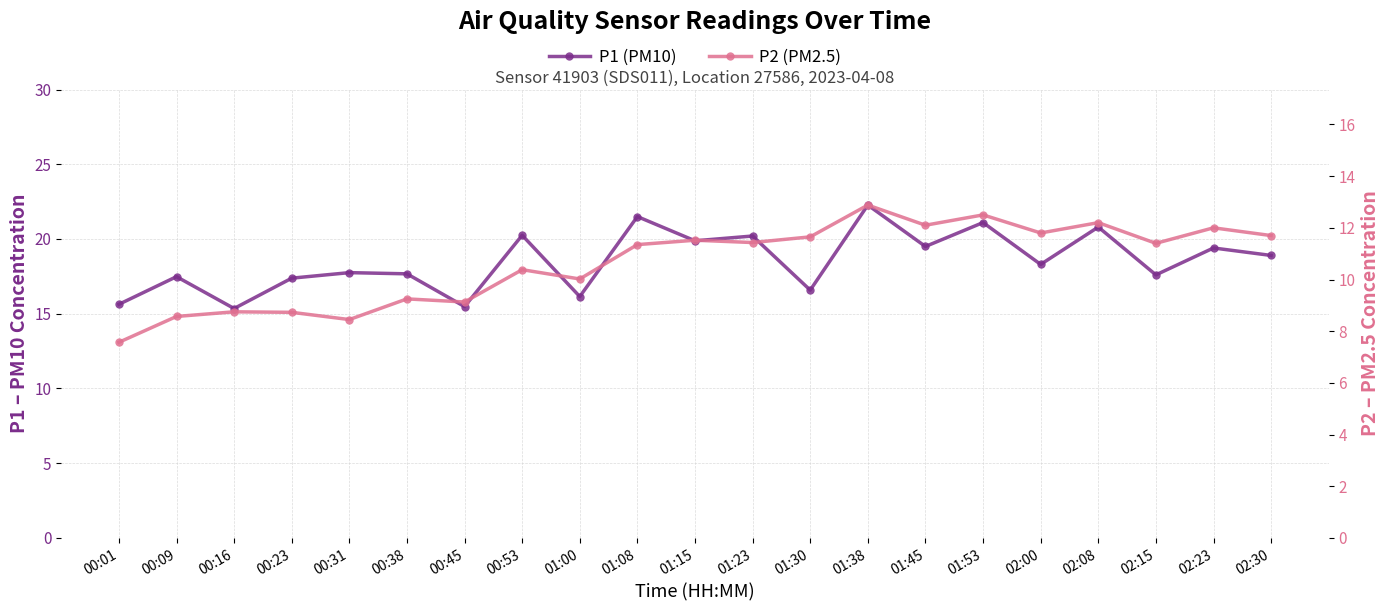

True or false: P1 (PM10) and P2 (PM2.5) intersect in this chart.

False